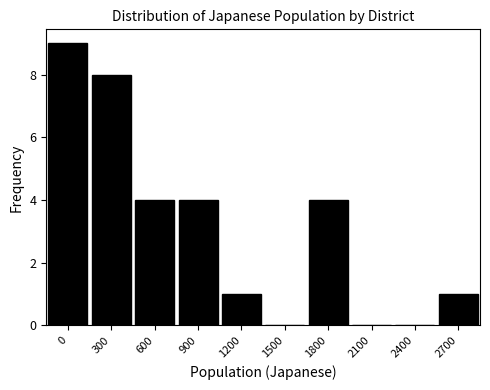

Reading left to right, extract all data points from this chart.

0=9	300=8	600=4	900=4	1200=1	1500=0	1800=4	2100=0	2400=0	2700=1